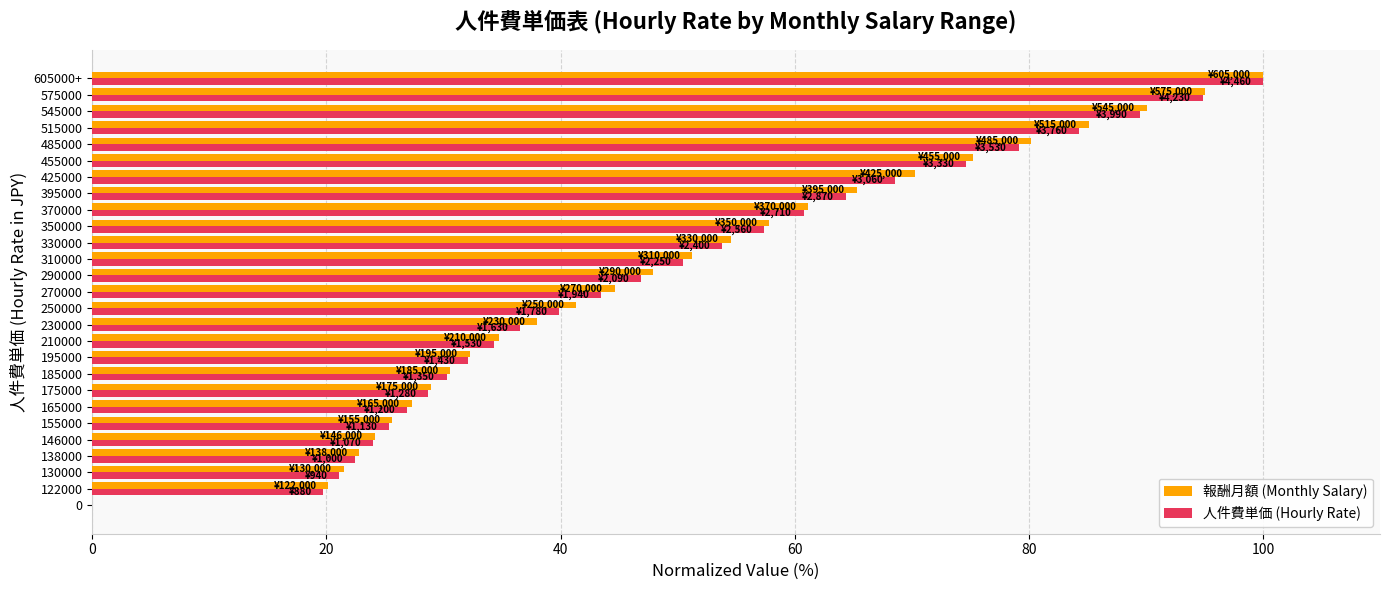

Is the value of 報酬月額 (Monthly Salary) at 270000 greater than the value of 人件費単価 (Hourly Rate) at 185000?

Yes